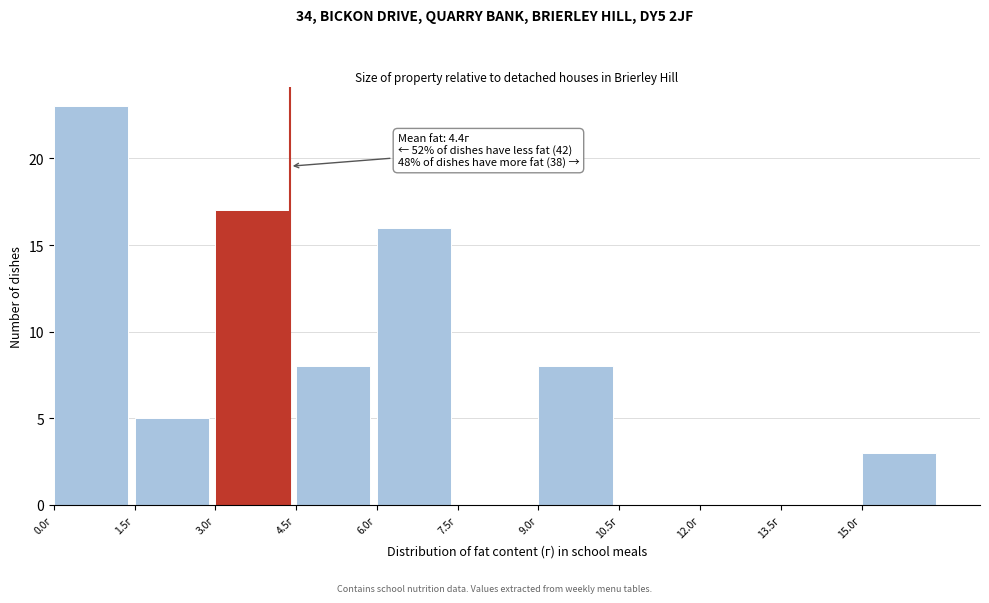

Over which range of the x-axis is the bar tallest?

0.0 to 1.5